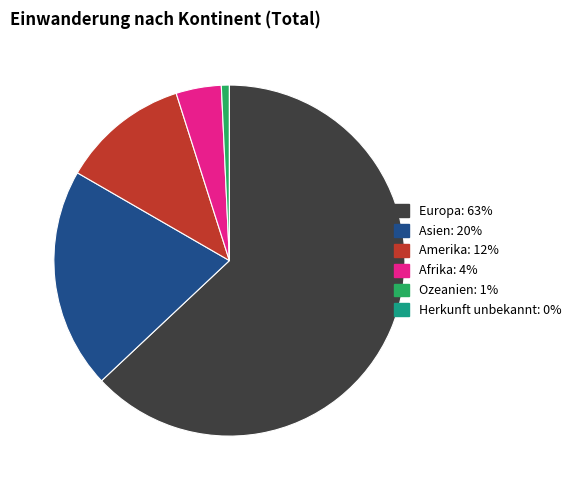

Which has a higher value, Ozeanien or Amerika?

Amerika